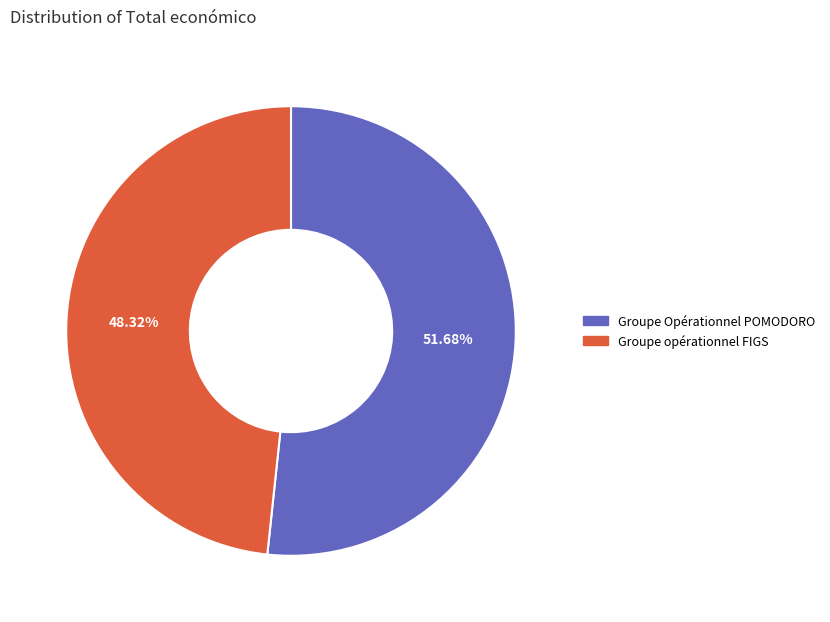

To the nearest percent, what percentage of the pie is Groupe opérationnel FIGS?

48%